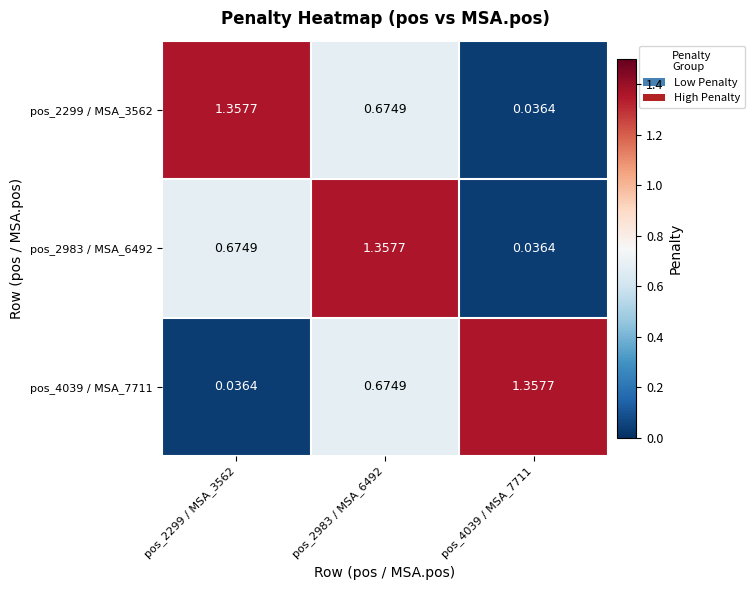

At pos_4039 / MSA_7711, list the series in order from smallest to largest.

pos_2299 / MSA_3562, pos_2983 / MSA_6492, pos_4039 / MSA_7711